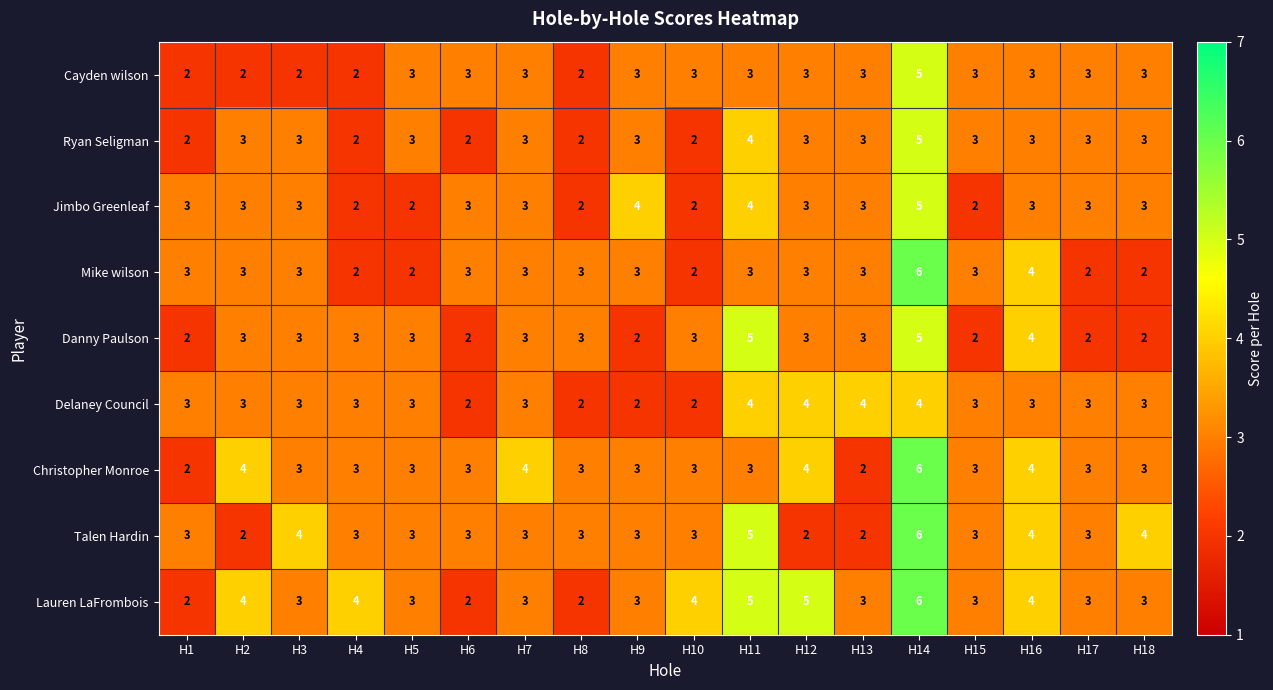

Count the Lauren LaFrombois values in the range 3 to 4.

12